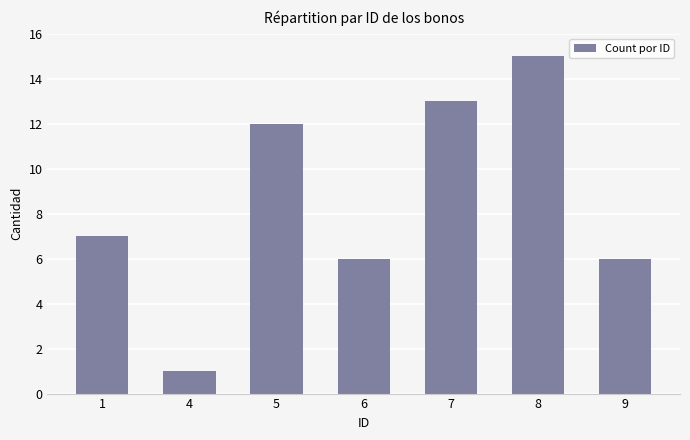

How many distinct data groups are displayed?

1